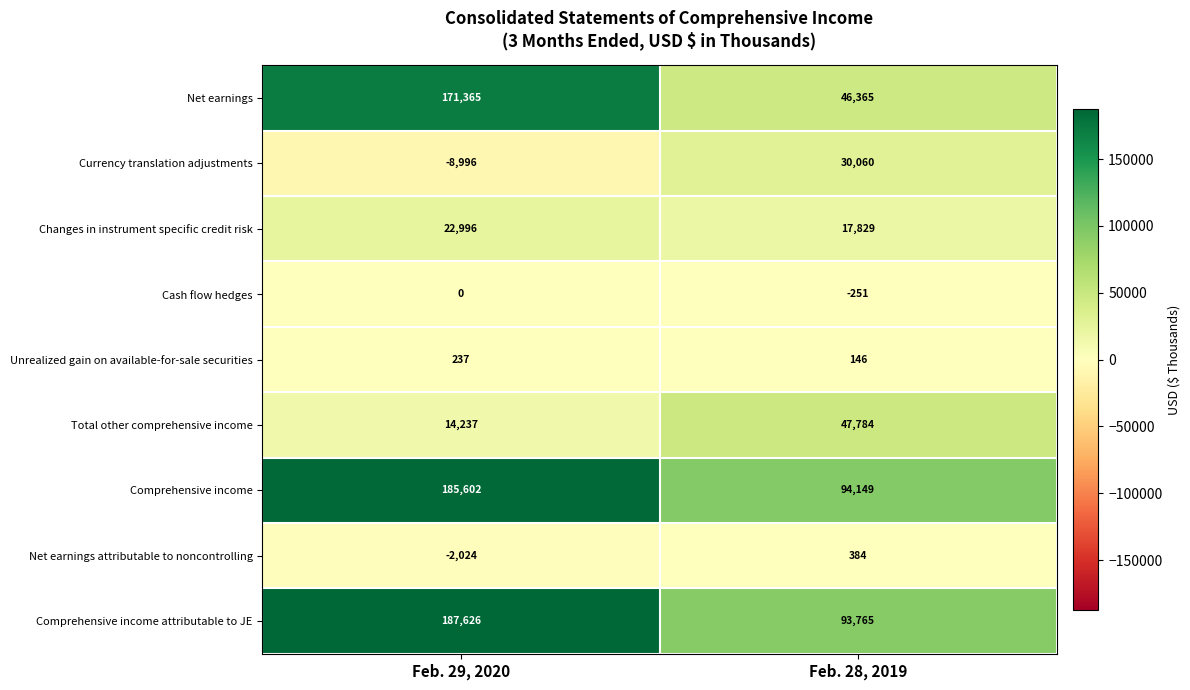

What is the spread (max minus min) of values at Feb. 28, 2019?

94400